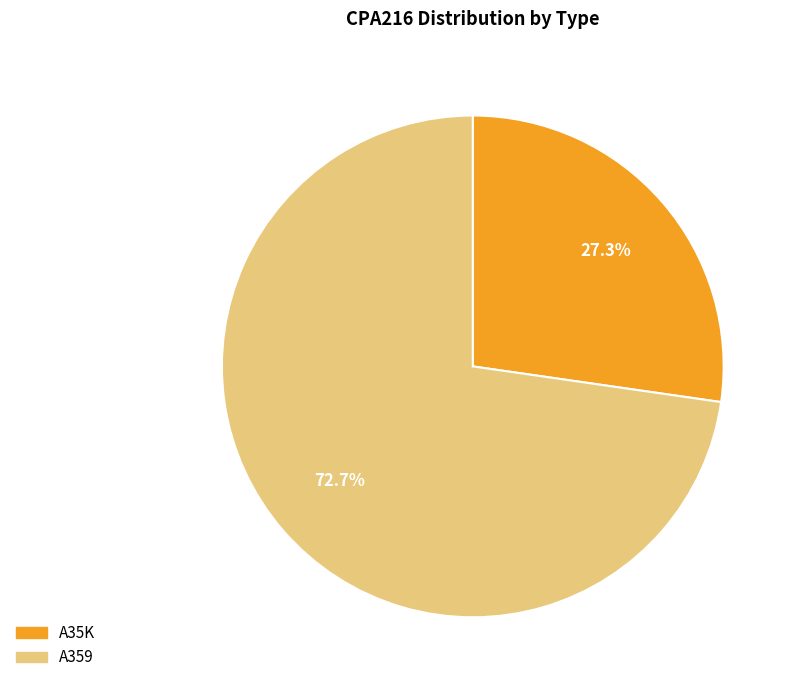

Does A35K represent more than half of the total?

No